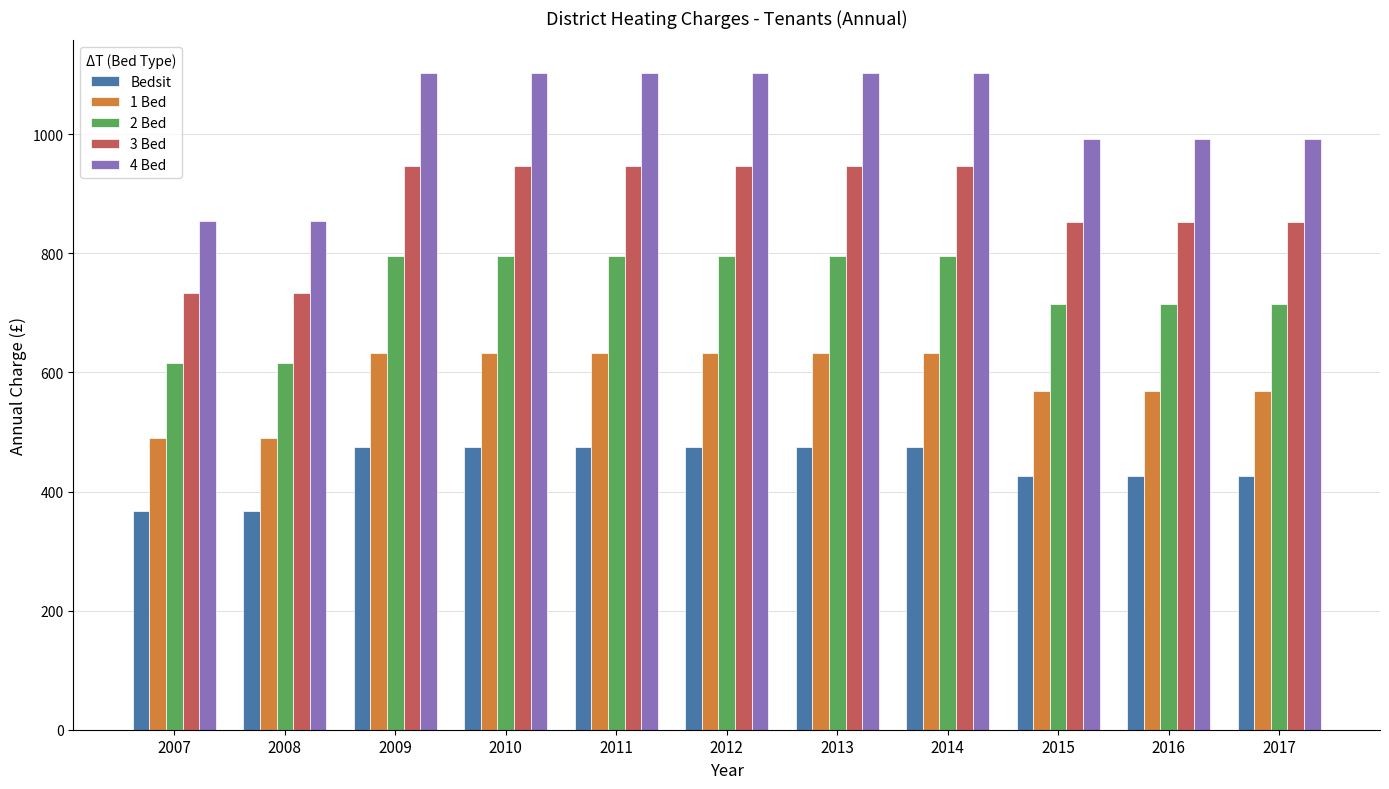

Reading left to right, extract all data points from this chart.

Bedsit: 2007=367.5	2008=367.5	2009=474.0	2010=474.0	2011=474.0	2012=474.0	2013=474.0	2014=474.0	2015=426.5	2016=426.5	2017=426.5
1 Bed: 2007=490.5	2008=490.5	2009=633.0	2010=633.0	2011=633.0	2012=633.0	2013=633.0	2014=633.0	2015=569.5	2016=569.5	2017=569.5
2 Bed: 2007=616.5	2008=616.5	2009=795.0	2010=795.0	2011=795.0	2012=795.0	2013=795.0	2014=795.0	2015=715.5	2016=715.5	2017=715.5
3 Bed: 2007=733.5	2008=733.5	2009=946.5	2010=946.5	2011=946.5	2012=946.5	2013=946.5	2014=946.5	2015=852.0	2016=852.0	2017=852.0
4 Bed: 2007=855.0	2008=855.0	2009=1102.5	2010=1102.5	2011=1102.5	2012=1102.5	2013=1102.5	2014=1102.5	2015=992.5	2016=992.5	2017=992.5